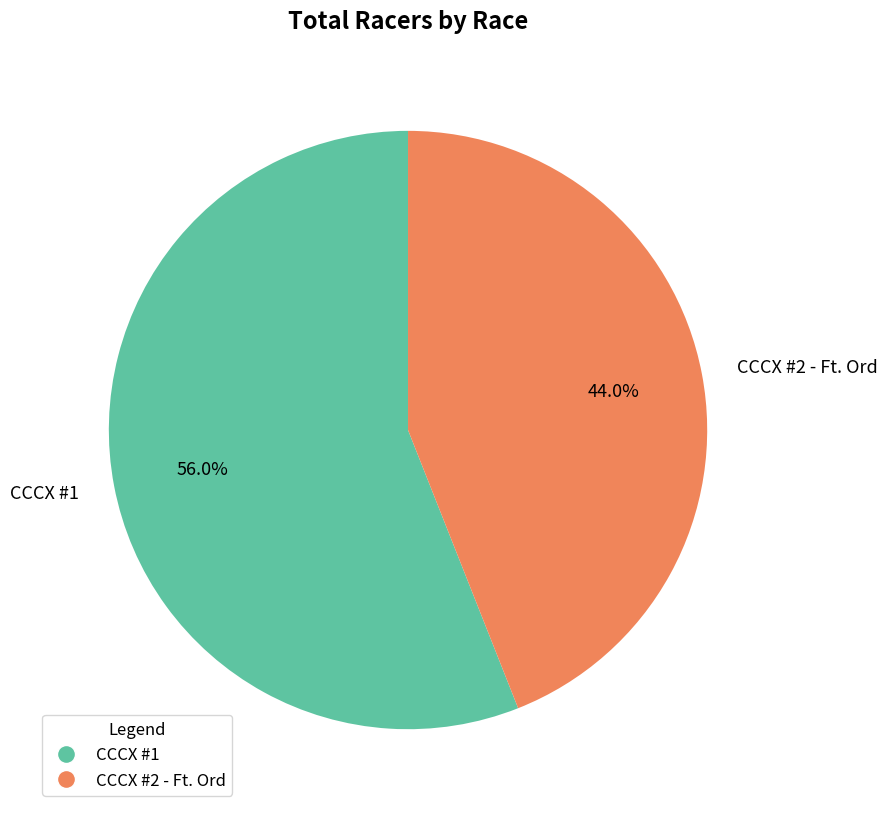

Which category has the biggest portion of the pie?

CCCX #1